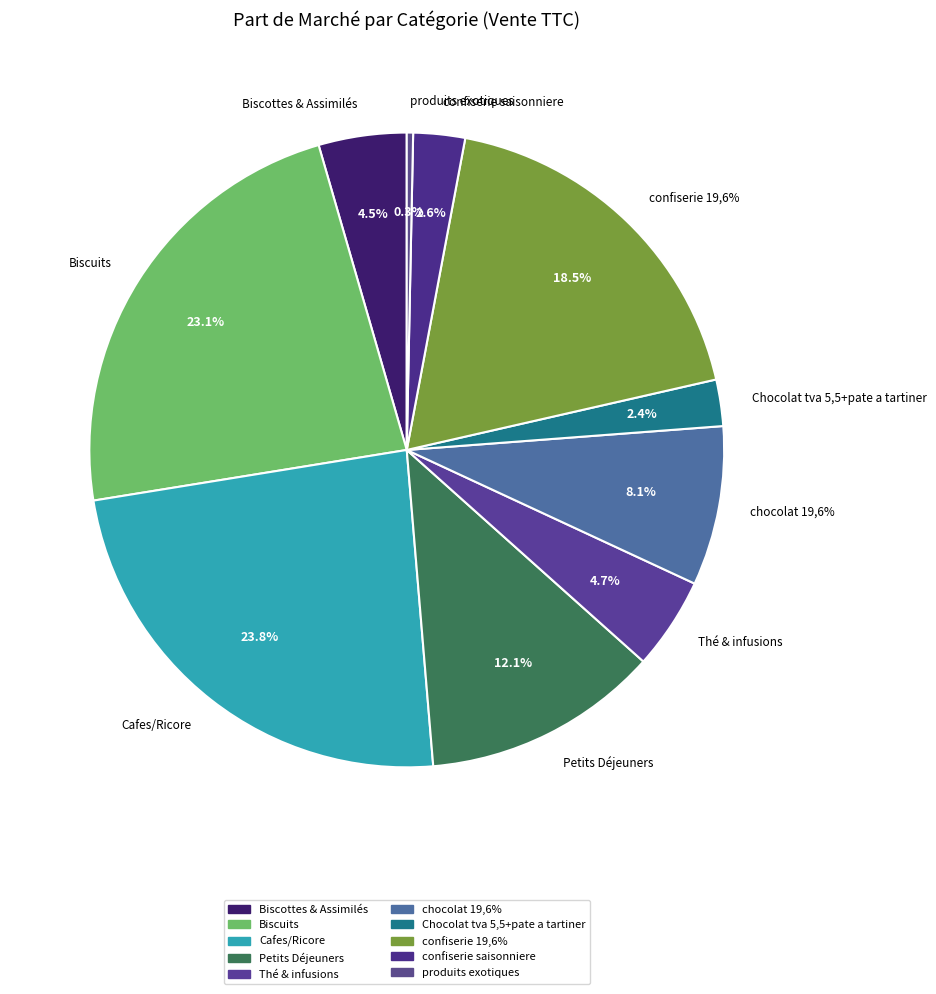

What is the smallest slice in the pie chart?

produits exotiques